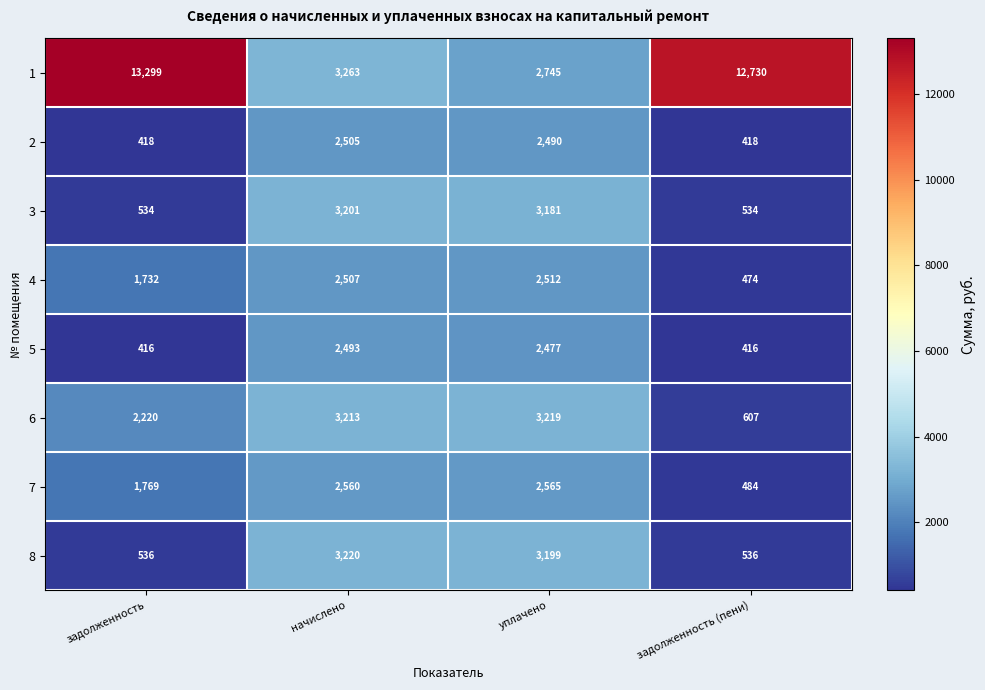

How many data points does each series have?

4